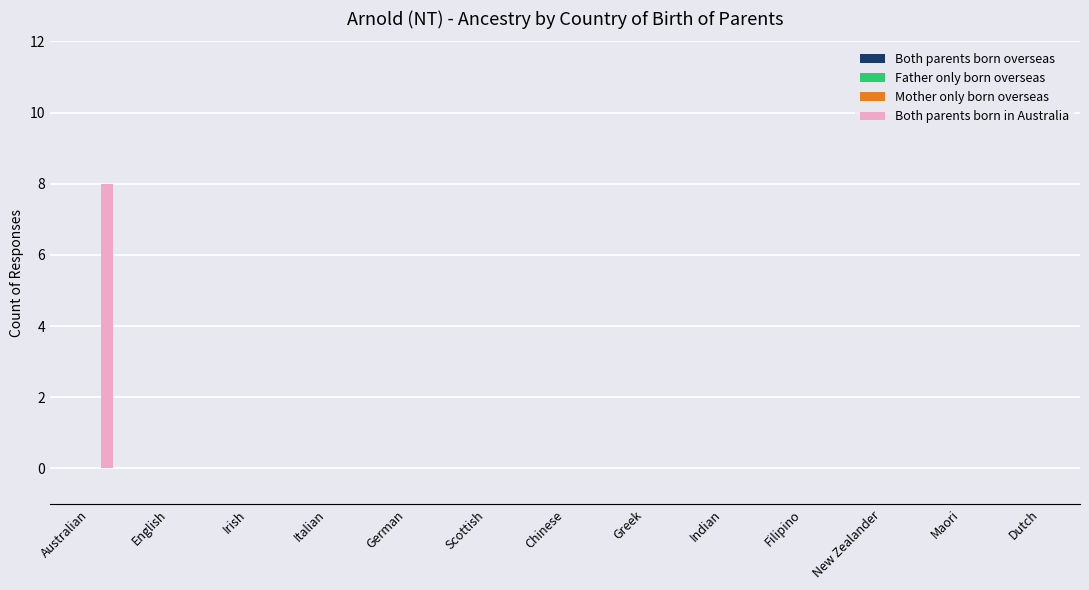

What is the greatest value displayed?

8